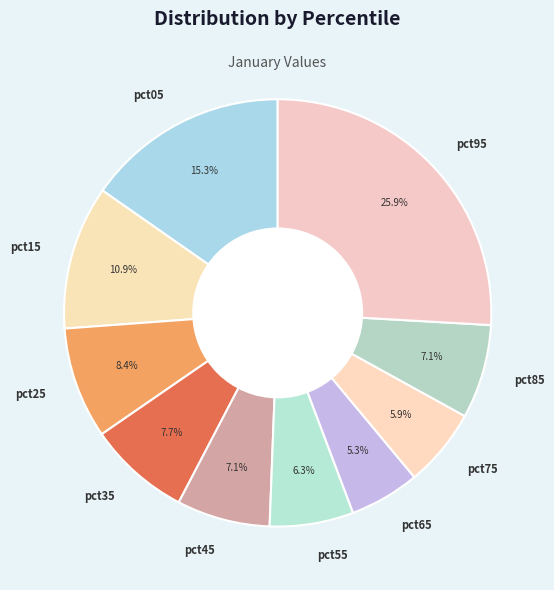

Which category has the biggest portion of the pie?

pct95